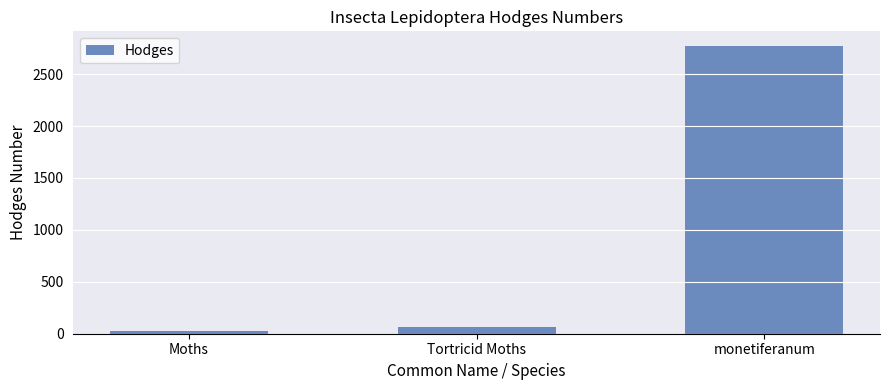

List the labels in order of value, largest first.

monetiferanum, Tortricid Moths, Moths